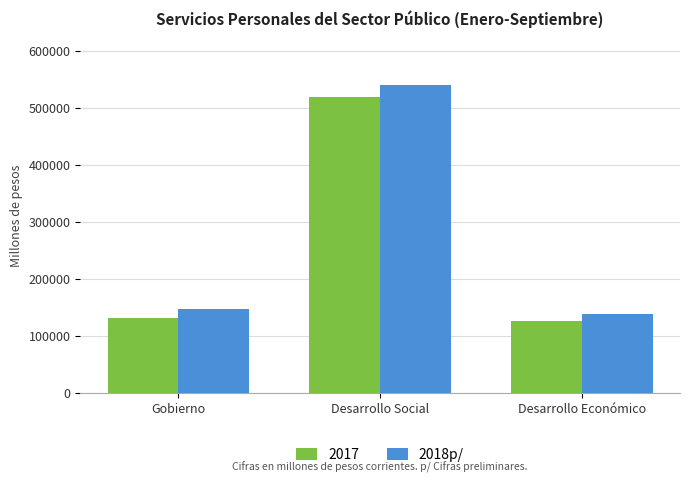

Are the bars grouped side by side (vs. stacked)?

Yes